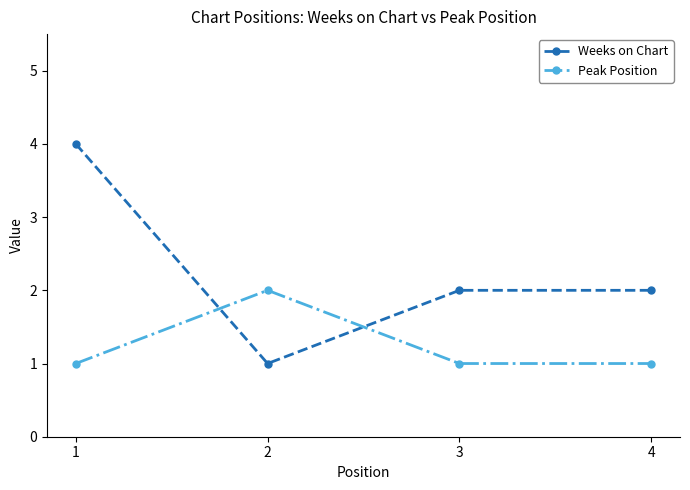

True or false: Peak Position has a value of 2 at 4.

False